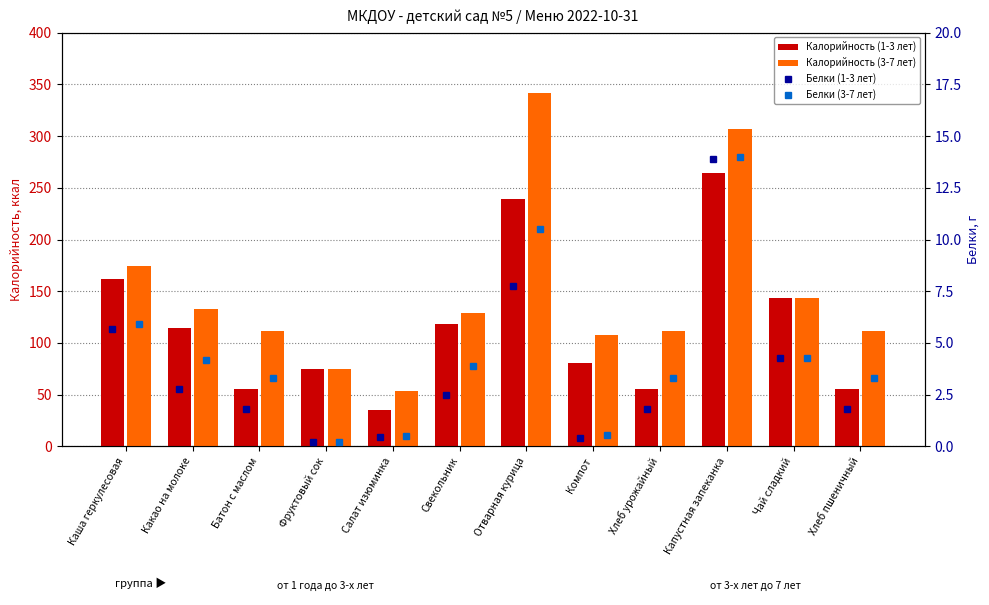

Between Свекольник and Батон с маслом, which is larger?

Свекольник